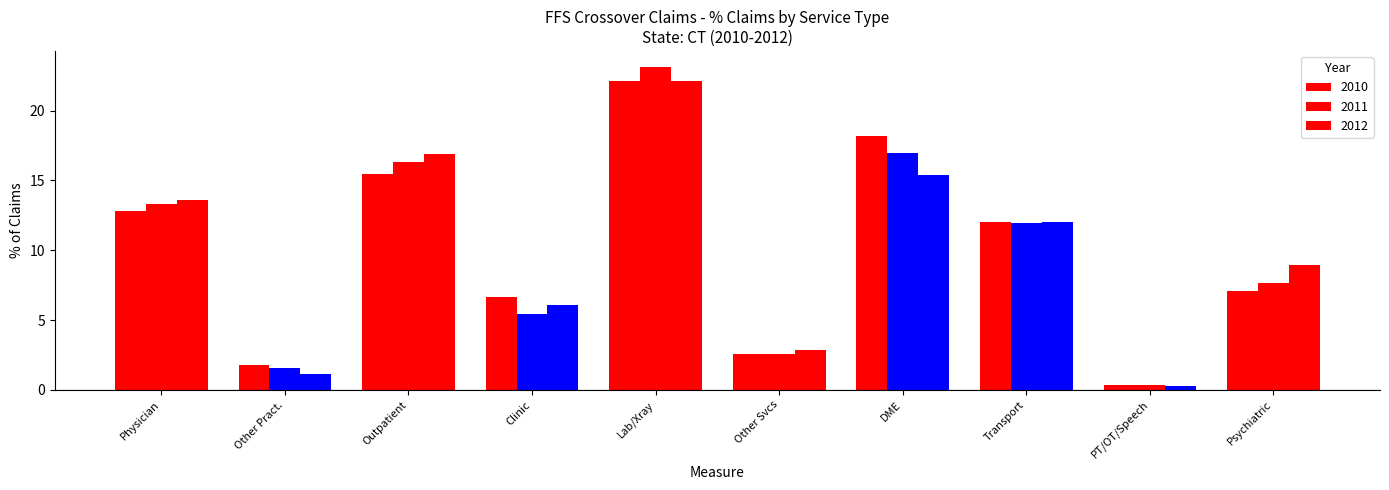

Count the number of categories in the chart.

10